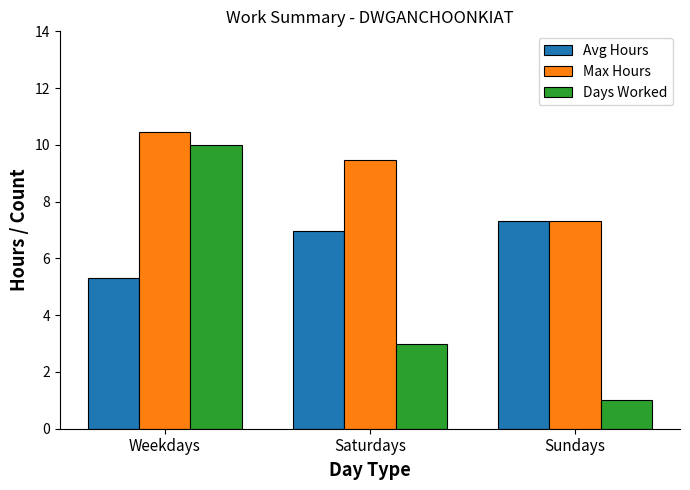

What is the difference between the maximum and minimum values in the Avg Hours series?

2.0